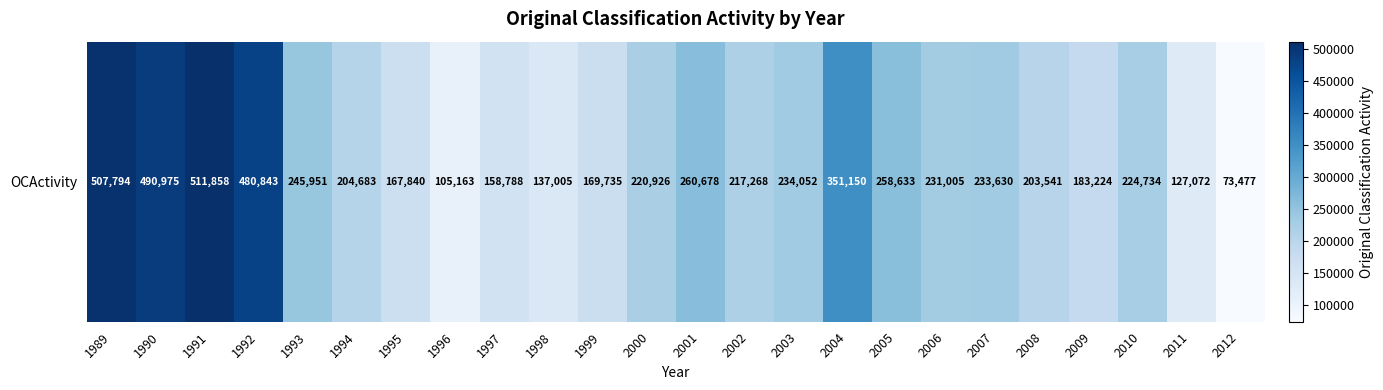

Approximately how many times larger is the value at 1991 compared to 2004?

1.5